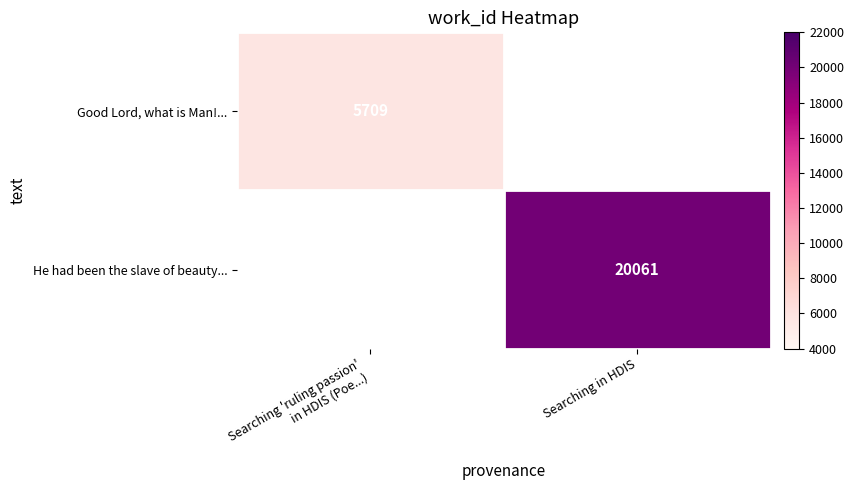

What is the sum of all He had been the slave of beauty... values?

20061